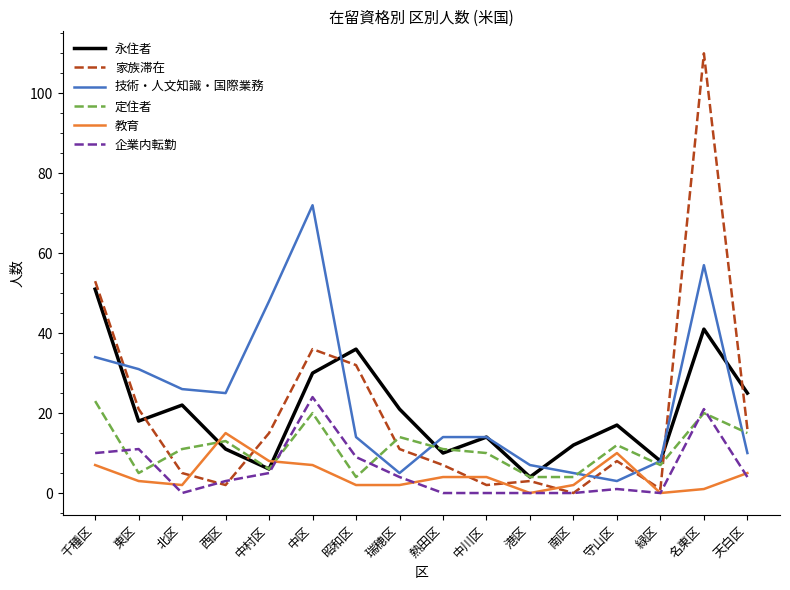

How many intersections are there between 教育 and 永住者?

2